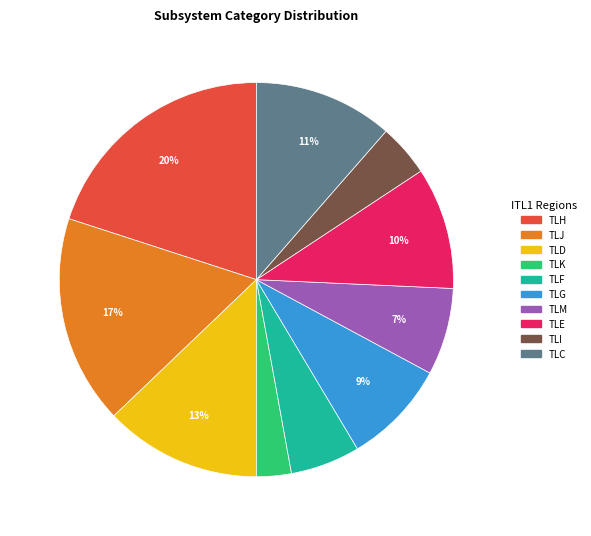

To the nearest percent, what is the average slice percentage?

10%